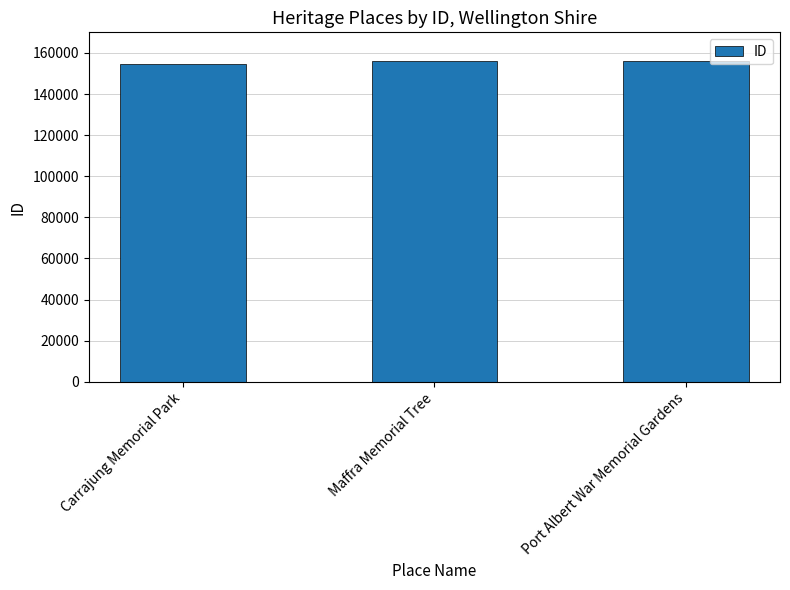

What is the value of the 1st bar from the left?

154770